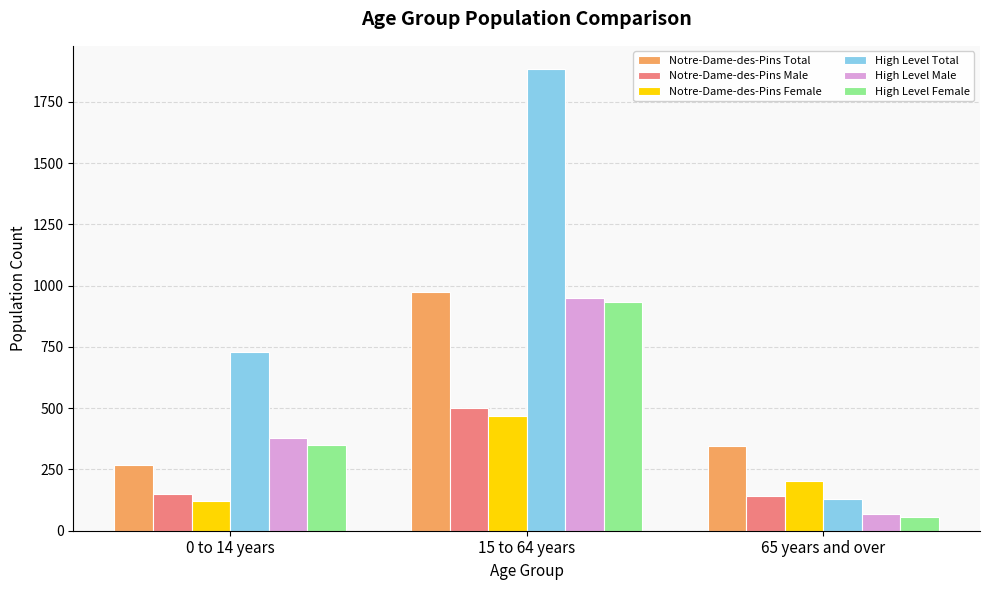

At which category is the sum across all series the highest?

15 to 64 years